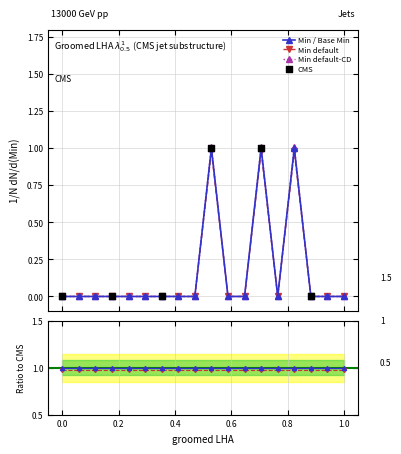

Which series has the largest total across all categories?

Min